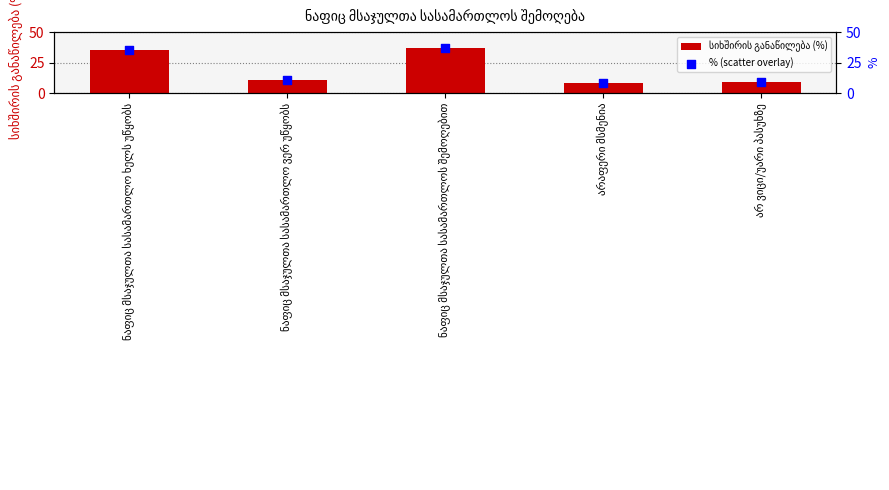

At how many categories does at least one series exceed 32?

2